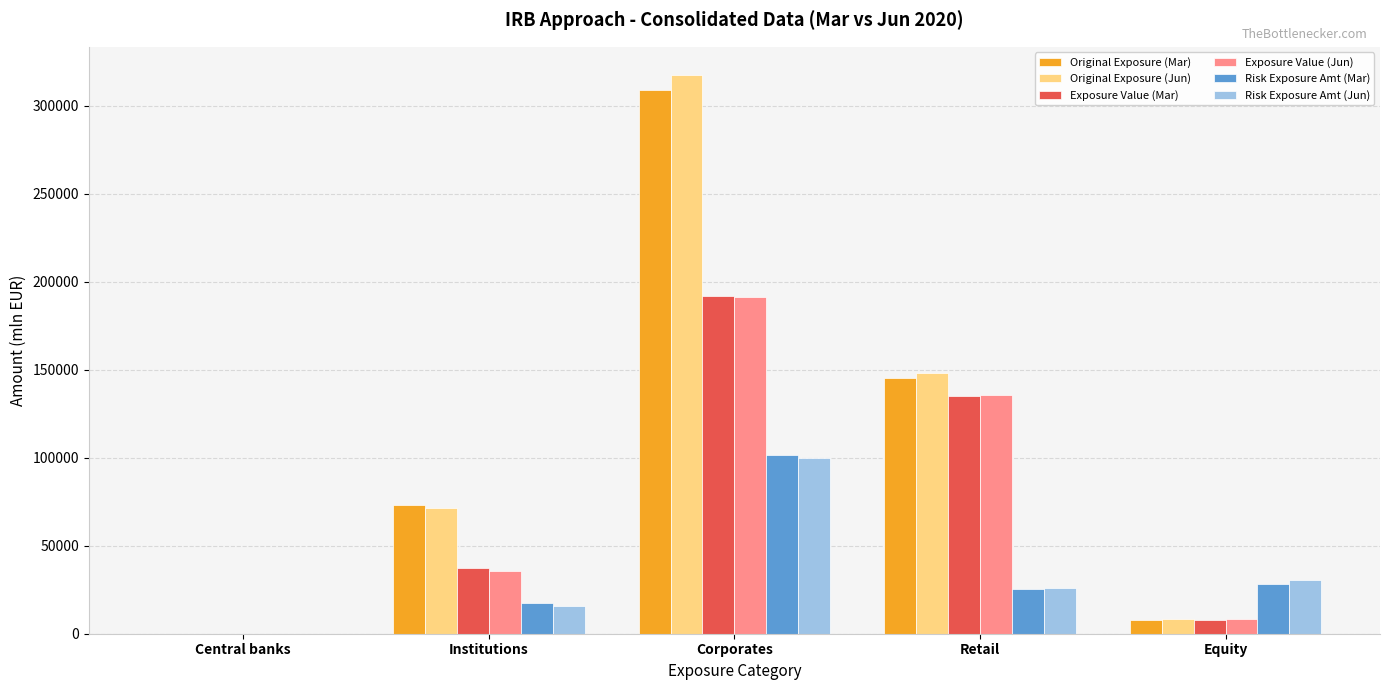

How many data points does each series have?

5